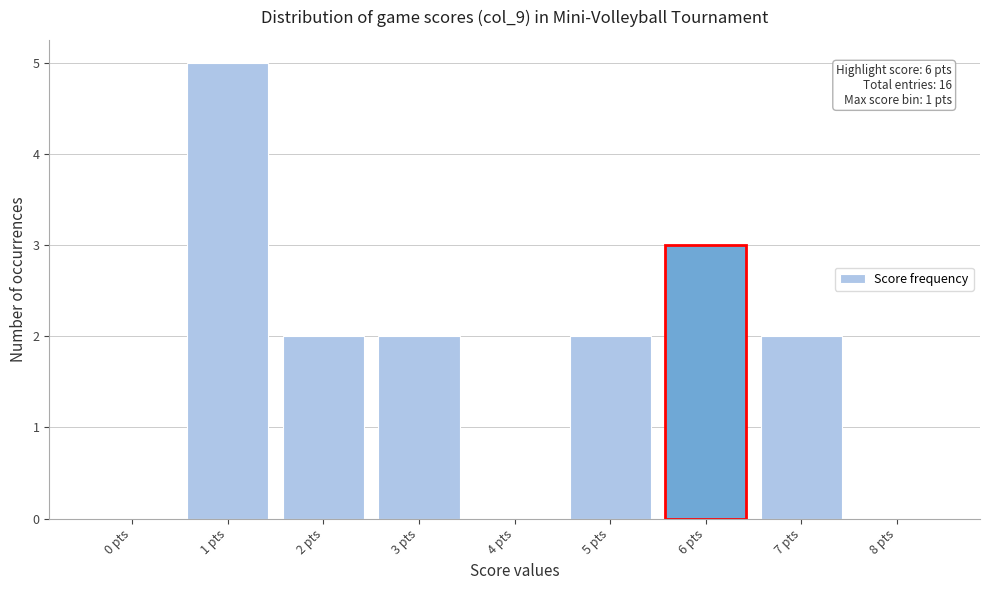

Reading right to left, transcribe all the data shown in this chart.

8 pts=0	7 pts=2	6 pts=3	5 pts=2	4 pts=0	3 pts=2	2 pts=2	1 pts=5	0 pts=0